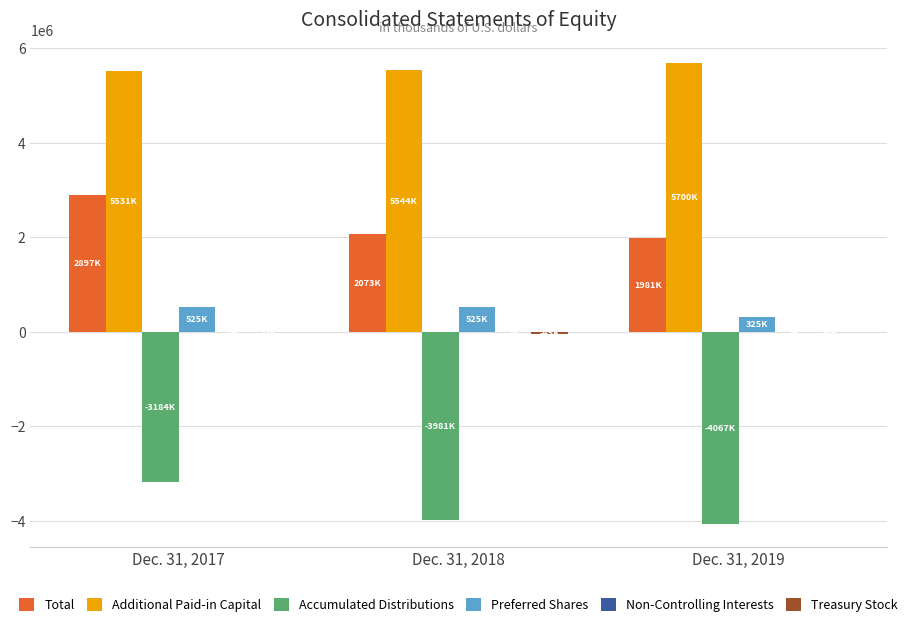

Count the number of data series in this chart.

6